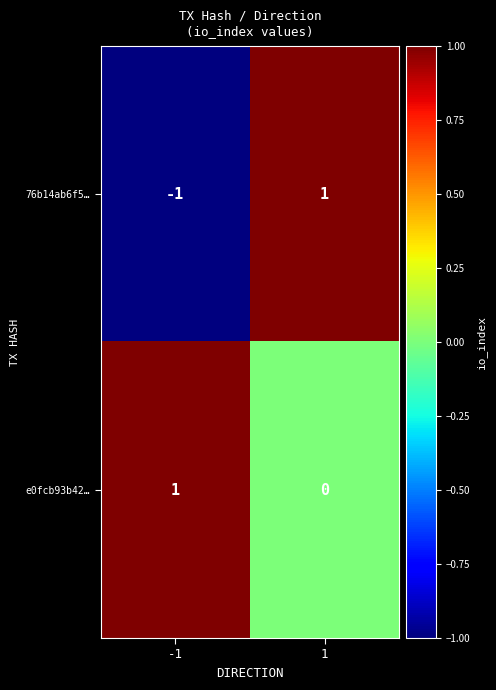

True or false: e0fcb93b42… has a value of 0 at 1.

True